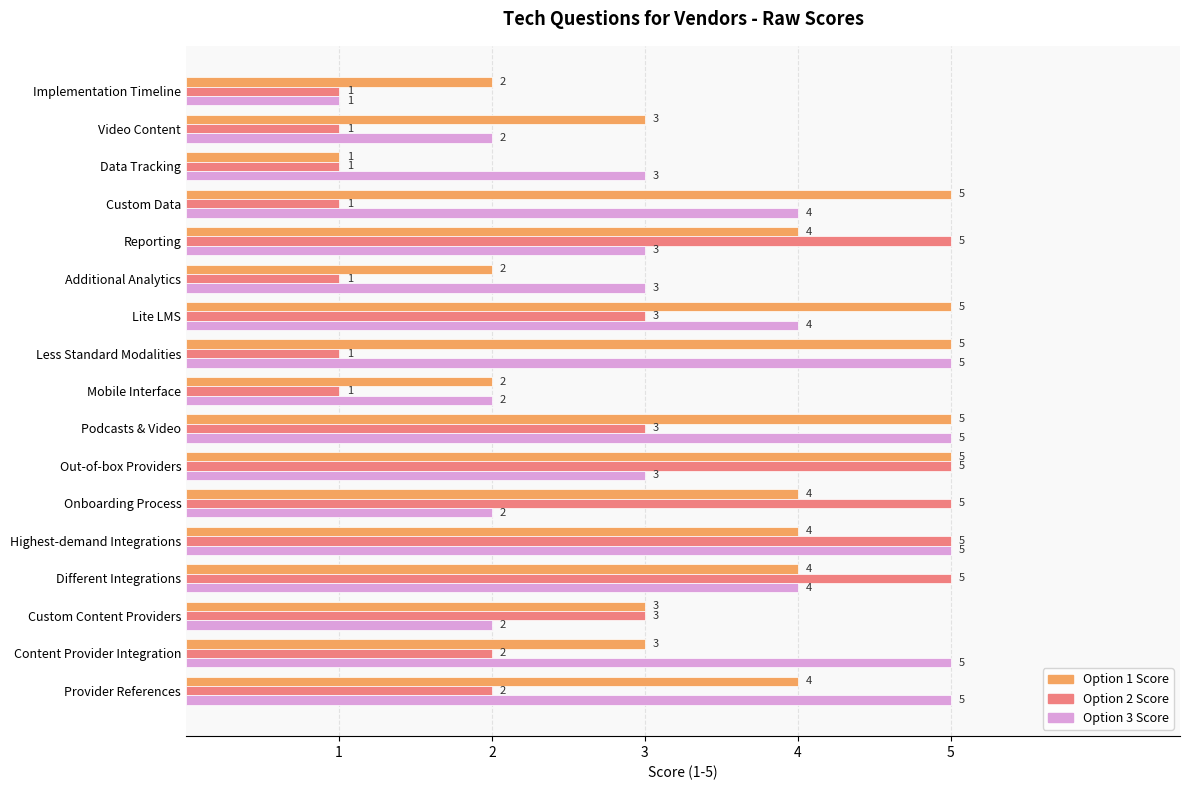

What is the greatest value displayed?

5